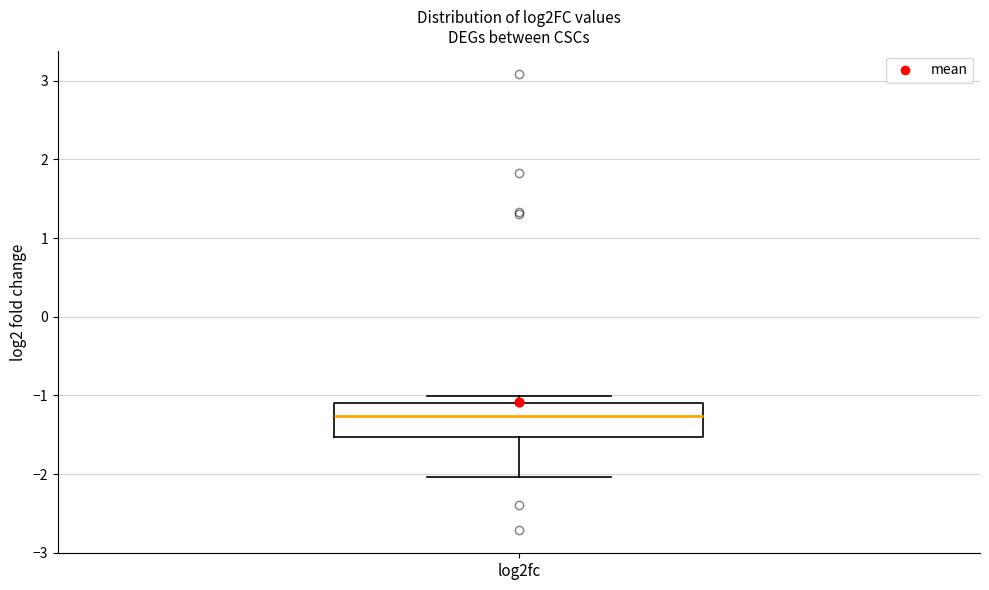

Transcribe this box plot: give where the median line is, the range the box spans, and where the two whiskers end, as read against the y-axis. The values are not printed on the chart, so give them approximately, as read against the axis.

median -1.3, box -1.5 to -1.1, whiskers -2.0 to -1.0